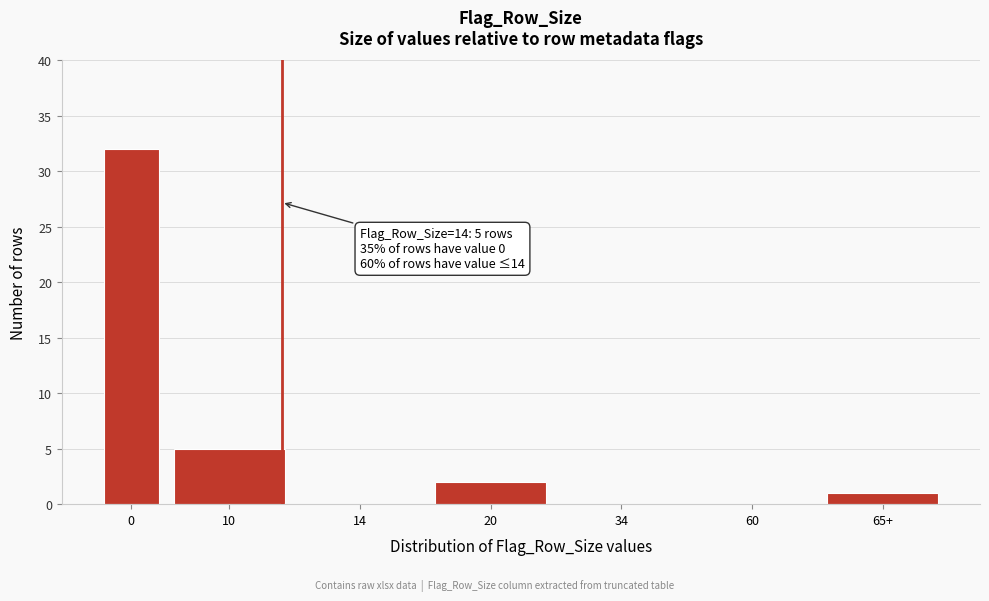

Reading left to right, extract all data points from this chart.

0=32	10=5	14=0	20=2	34=0	60=0	65+=1